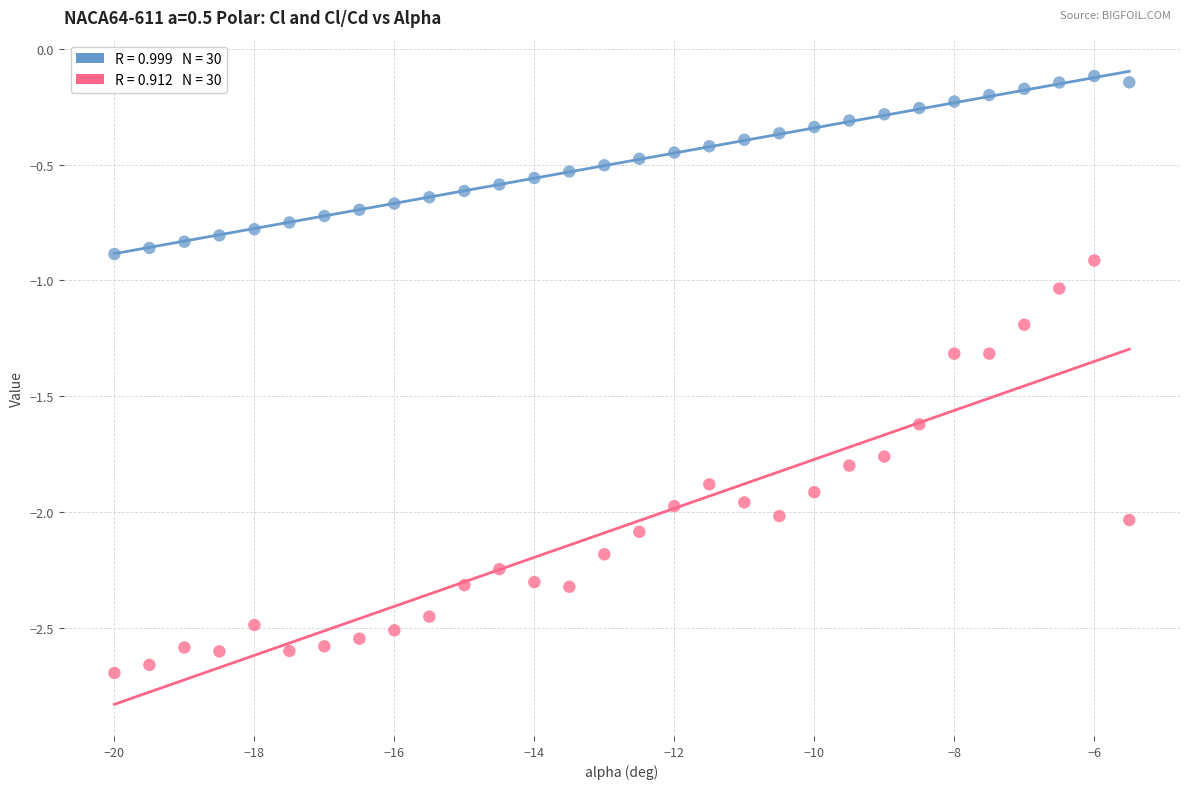

Across all data points, what is the range of Y values (max minus min)?

2.6